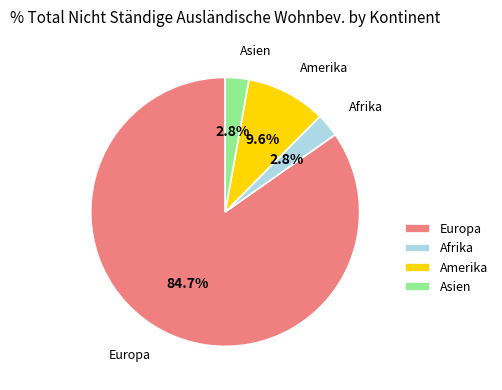

Between Afrika and Amerika, which is larger?

Amerika